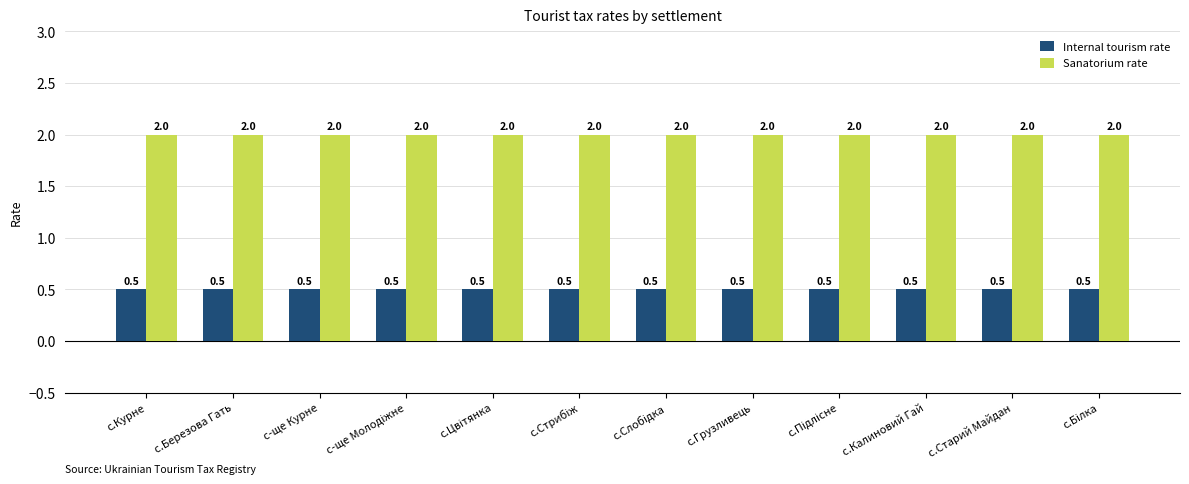

List the series in order of their peak value, highest first.

Sanatorium rate, Internal tourism rate